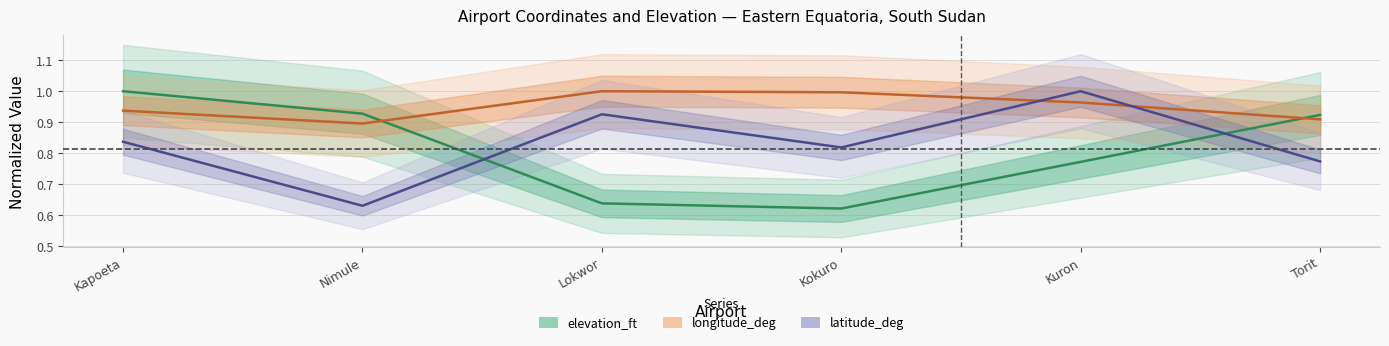

At which category does longitude_deg reach its first local peak?

Lokwor